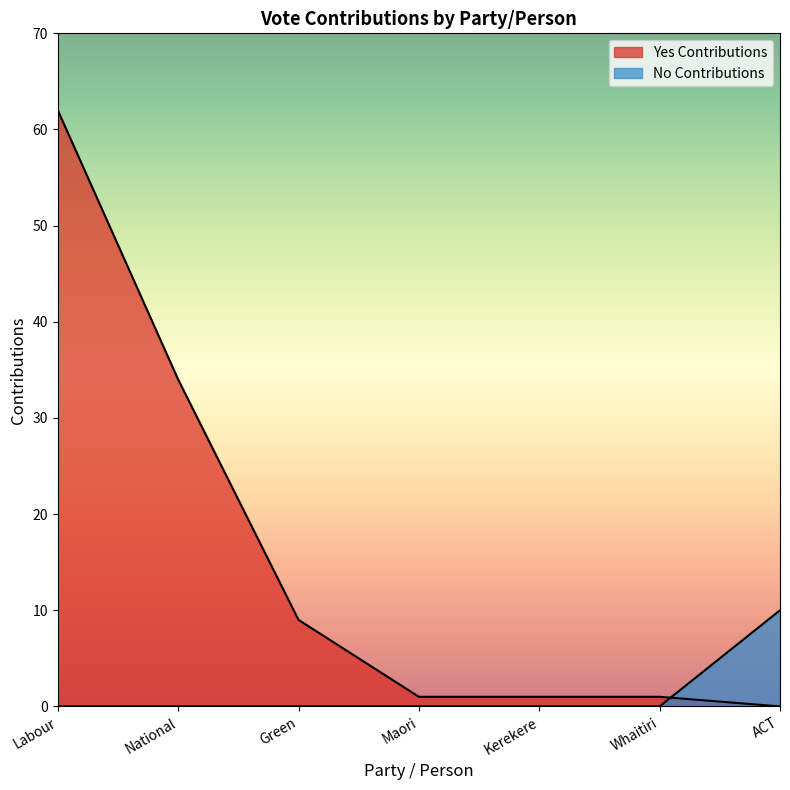

The value of Yes Contributions at National is 20. True or false?

False